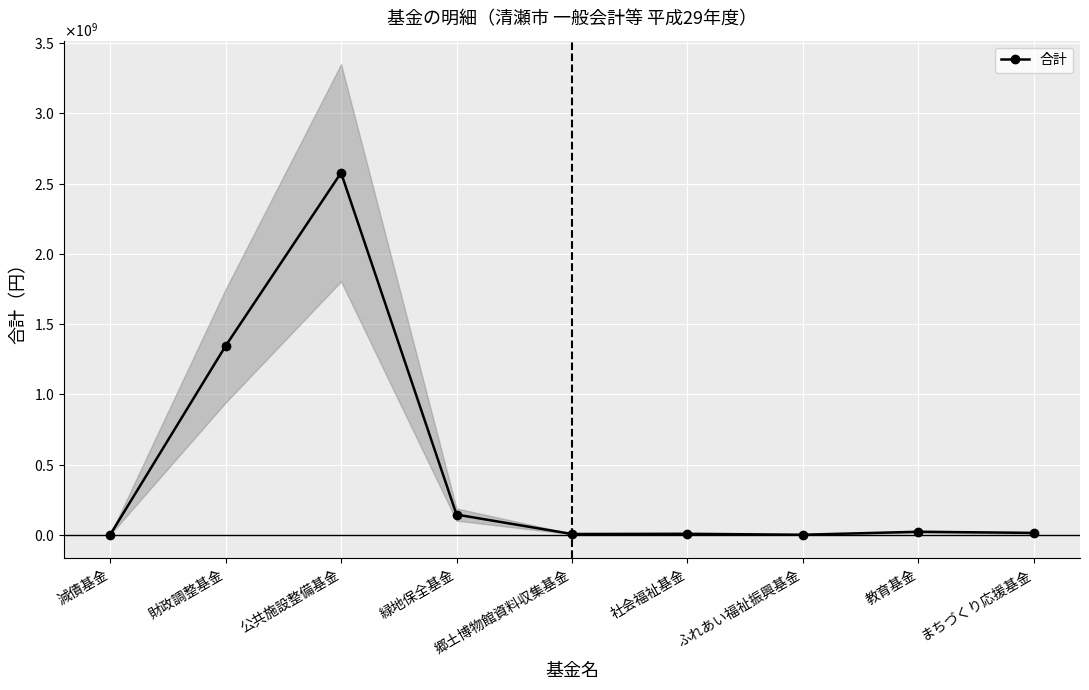

The chart shows a value of 4778831 at 教育基金. True or false?

False